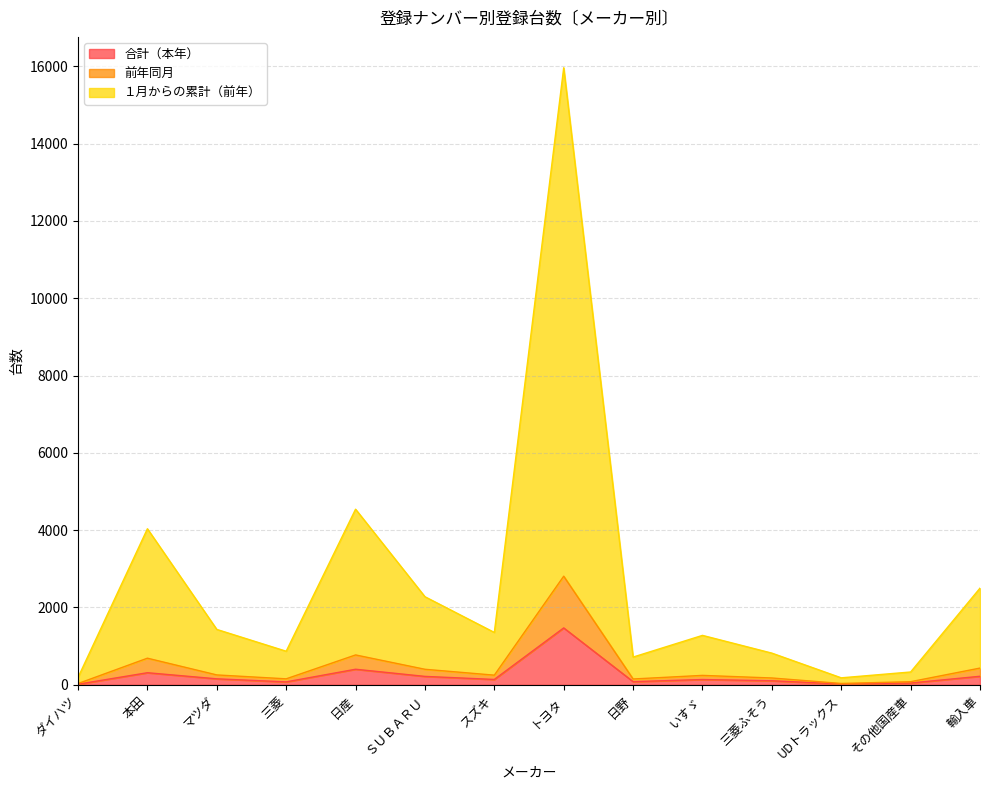

True or false: １月からの累計（前年） and 前年同月 cross at least once.

False